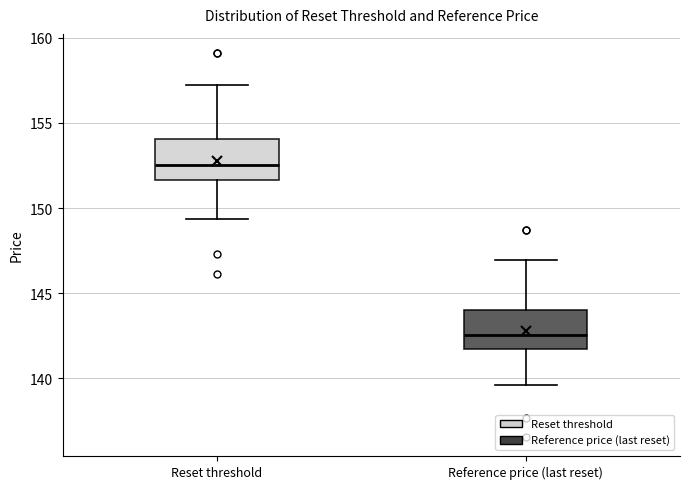

Where does the upper whisker of the box for Reference price (last reset) end on the y-axis? The values are not printed on the chart, so give them approximately, as read against the axis.

147.0